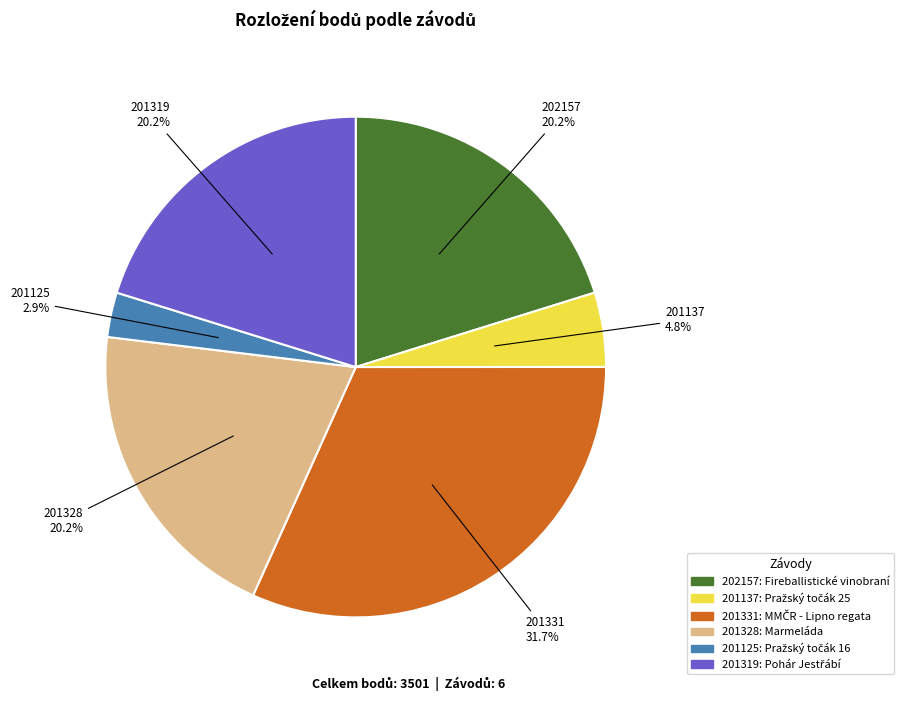

How many segments does this pie chart have?

6